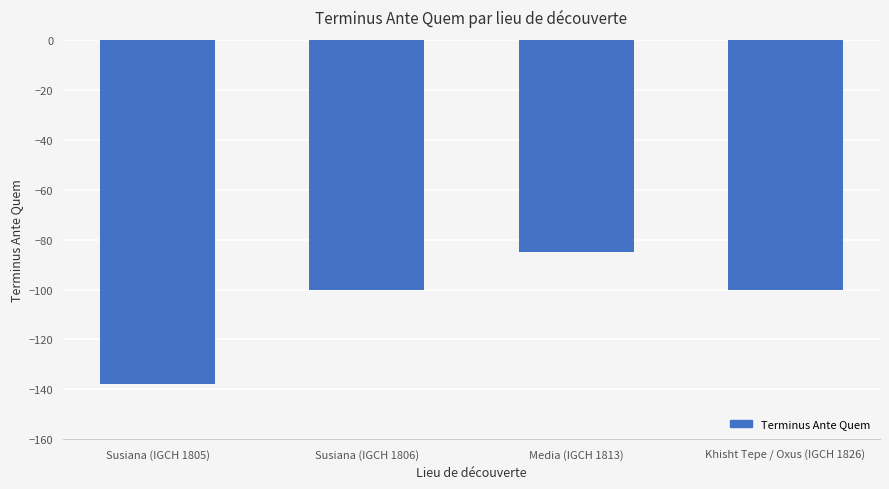

What is the difference between the maximum and minimum values?

53